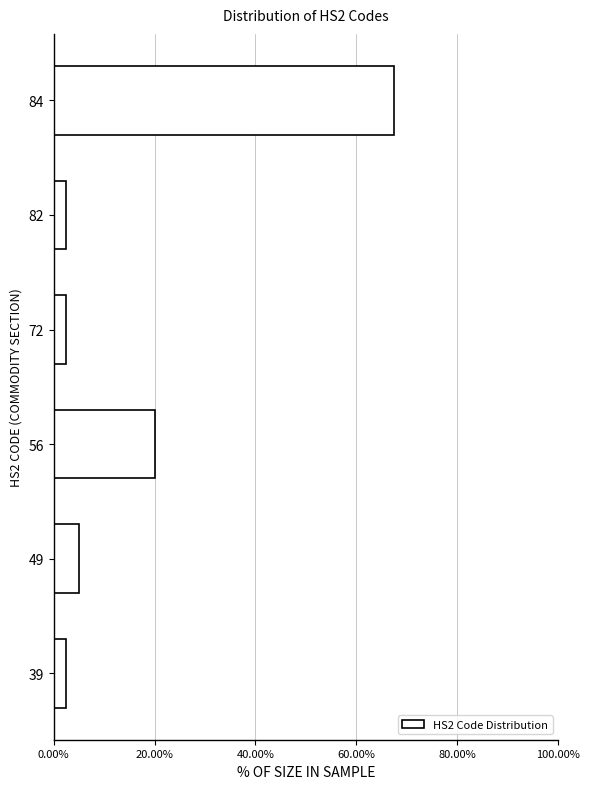

Reading bottom to top, what are all the values shown in this chart?

39=2.5	49=5.0	56=20.0	72=2.5	82=2.5	84=67.5